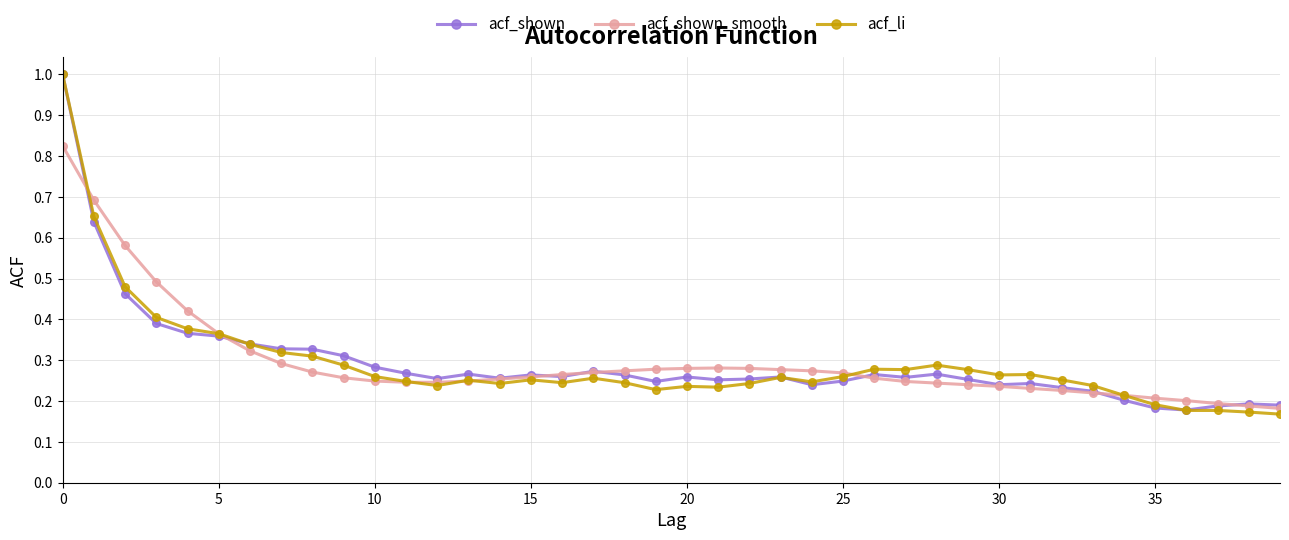

Which series has the largest range (max minus min)?

acf_li